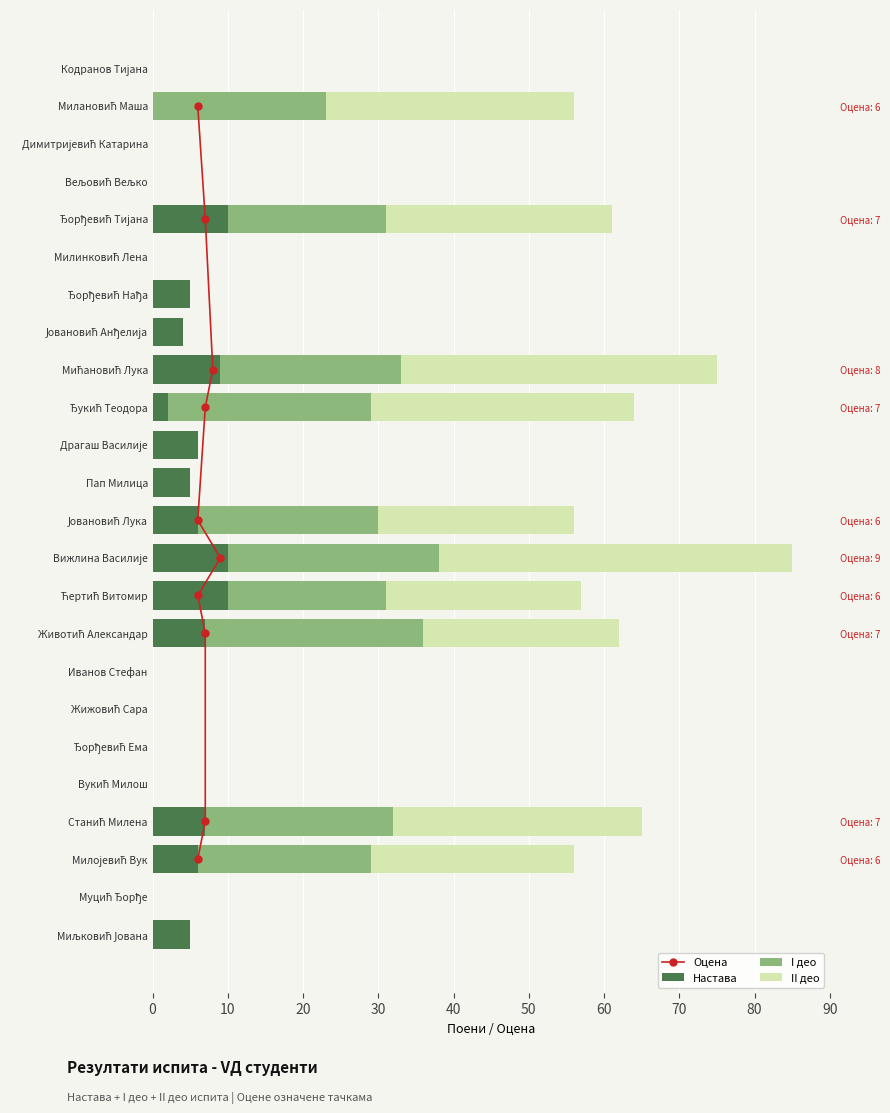

At how many categories does at least one series exceed 38?

2